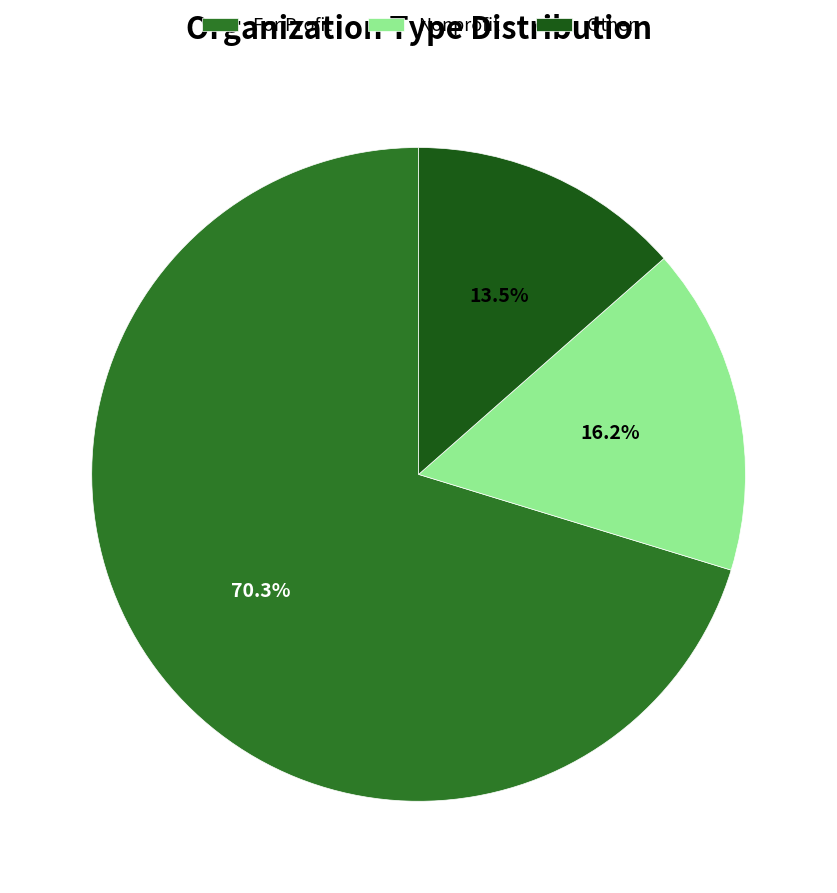

How many slices are in this pie chart?

3